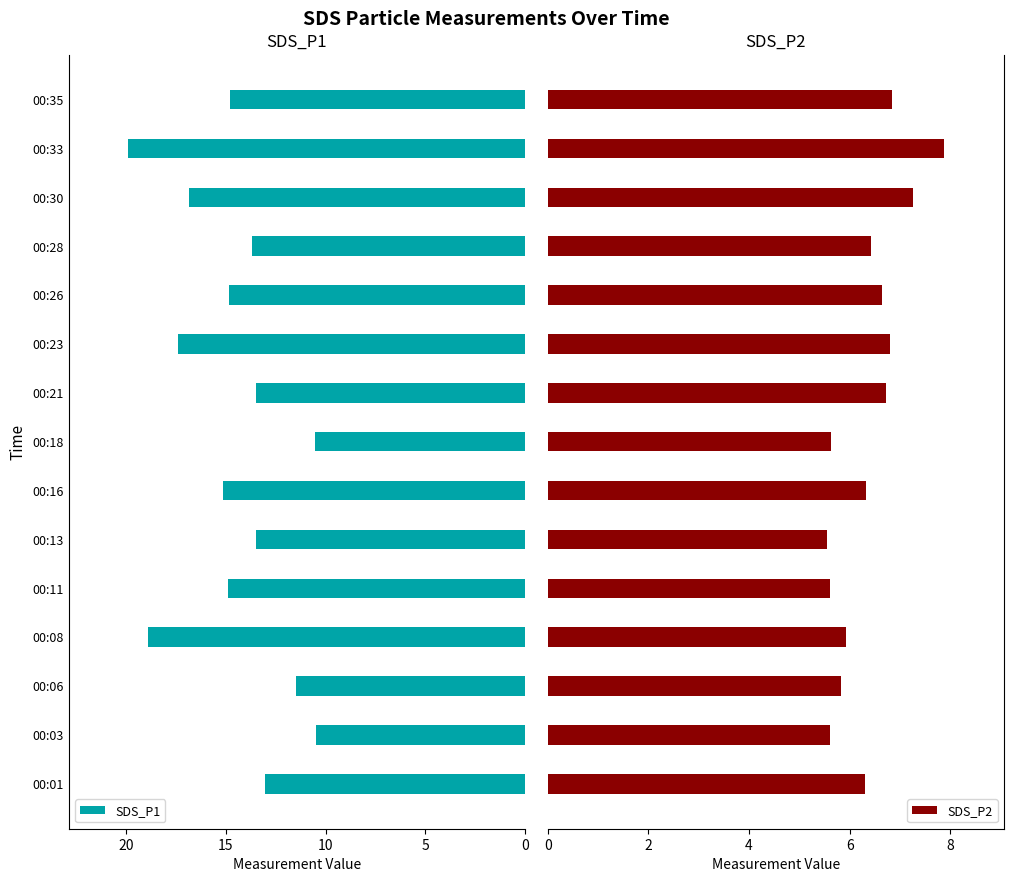

At how many categories does at least one series exceed 19?

1